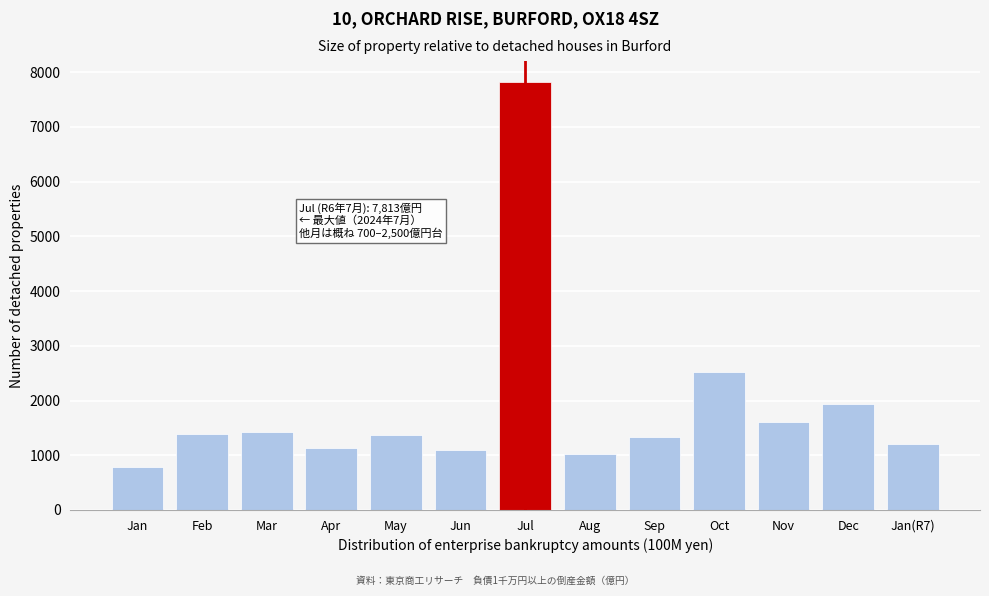

What is the difference between the values at Jul and Aug?

6799